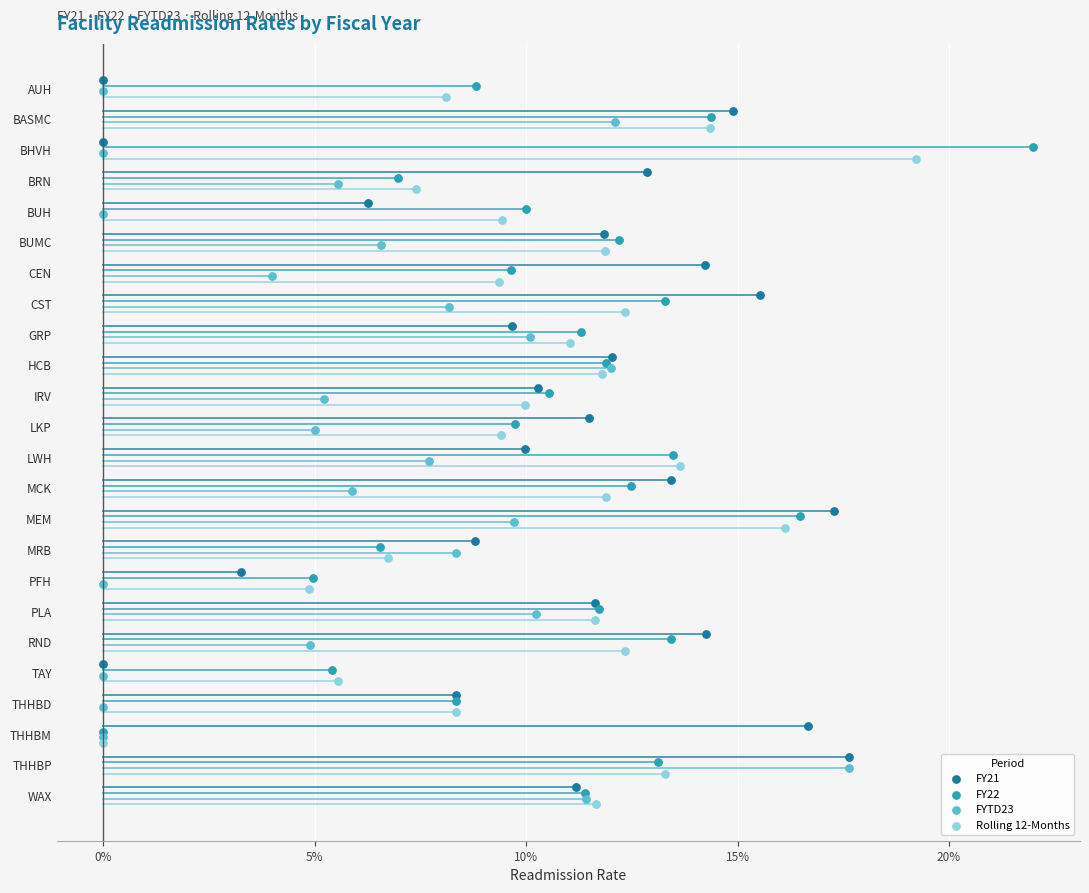

What are all the series names shown in the legend?

FY21, FY22, FYTD23, Rolling 12-Months